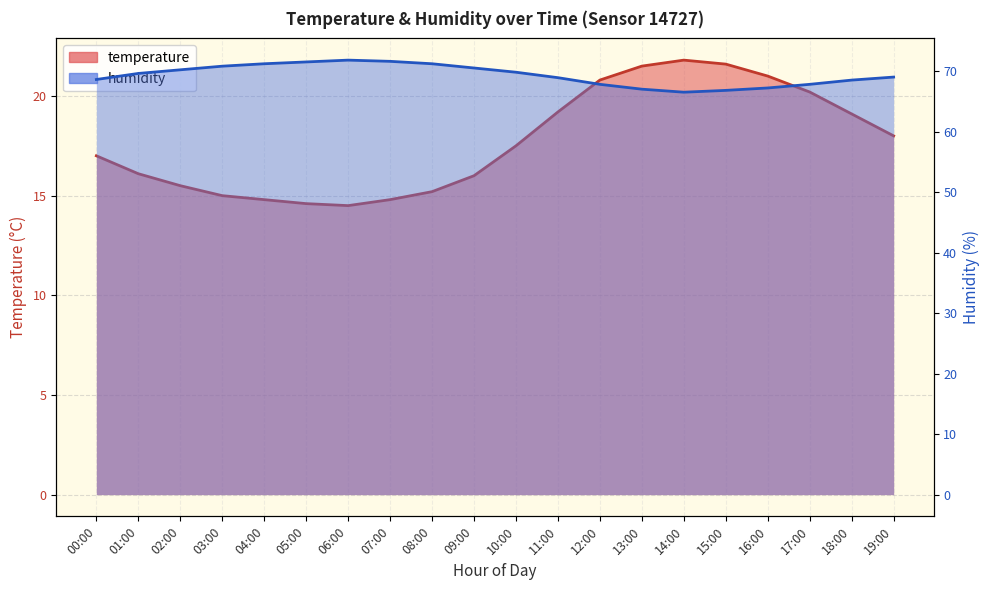

How many categories are shown in the chart?

20